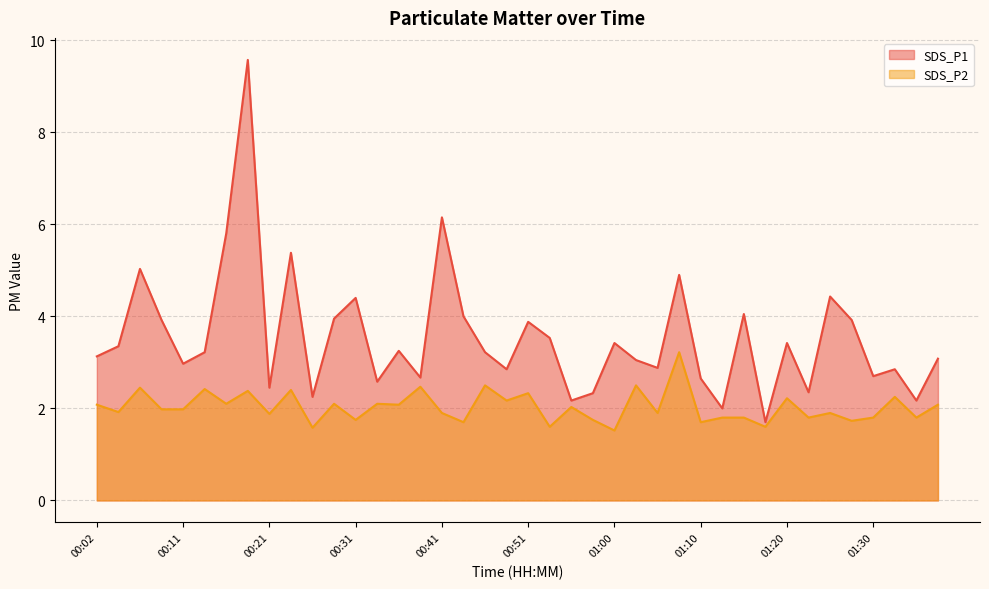

What is the value of the SDS_P1 point at the 36th from the left?

3.9